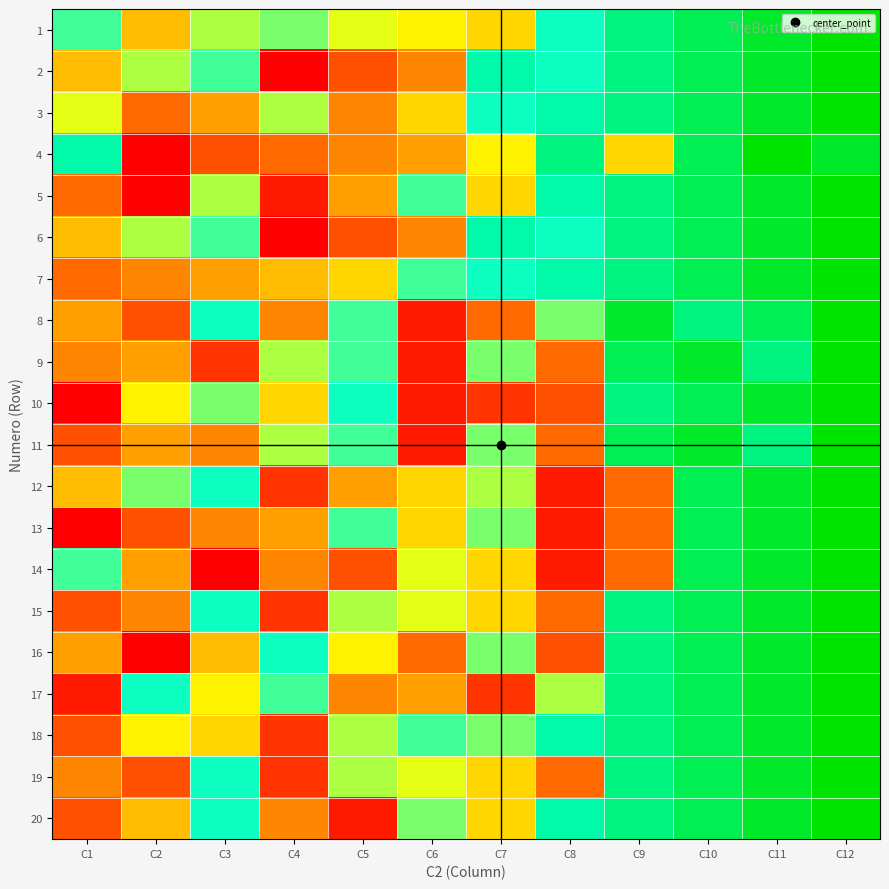

Reading right to left, extract all data points from this chart.

1: C12=20	C11=19	C10=18	C9=17	C8=15	C7=9	C6=10	C5=11	C4=13	C3=12	C2=8	C1=14
2: C12=20	C11=19	C10=18	C9=17	C8=15	C7=16	C6=6	C5=4	C4=1	C3=14	C2=12	C1=8
3: C12=20	C11=19	C10=18	C9=17	C8=16	C7=15	C6=9	C5=6	C4=12	C3=7	C2=5	C1=11
4: C12=19	C11=20	C10=18	C9=9	C8=17	C7=10	C6=7	C5=6	C4=5	C3=4	C2=1	C1=16
5: C12=20	C11=19	C10=18	C9=17	C8=16	C7=9	C6=14	C5=7	C4=2	C3=12	C2=1	C1=5
6: C12=20	C11=19	C10=18	C9=17	C8=15	C7=16	C6=6	C5=4	C4=1	C3=14	C2=12	C1=8
7: C12=20	C11=19	C10=18	C9=17	C8=16	C7=15	C6=14	C5=9	C4=8	C3=7	C2=6	C1=5
8: C12=20	C11=18	C10=17	C9=19	C8=13	C7=5	C6=2	C5=14	C4=6	C3=15	C2=4	C1=7
9: C12=20	C11=17	C10=19	C9=18	C8=5	C7=13	C6=2	C5=14	C4=12	C3=3	C2=7	C1=6
10: C12=20	C11=19	C10=18	C9=17	C8=4	C7=3	C6=2	C5=15	C4=9	C3=13	C2=10	C1=1
11: C12=20	C11=17	C10=19	C9=18	C8=5	C7=13	C6=2	C5=14	C4=12	C3=6	C2=7	C1=4
12: C12=20	C11=19	C10=18	C9=5	C8=2	C7=12	C6=9	C5=7	C4=3	C3=15	C2=13	C1=8
13: C12=20	C11=19	C10=18	C9=5	C8=2	C7=13	C6=9	C5=14	C4=7	C3=6	C2=4	C1=1
14: C12=20	C11=19	C10=18	C9=5	C8=2	C7=9	C6=11	C5=4	C4=6	C3=1	C2=7	C1=14
15: C12=20	C11=19	C10=18	C9=17	C8=5	C7=9	C6=11	C5=12	C4=3	C3=15	C2=6	C1=4
16: C12=20	C11=19	C10=18	C9=17	C8=4	C7=13	C6=5	C5=10	C4=15	C3=8	C2=1	C1=7
17: C12=20	C11=19	C10=18	C9=17	C8=12	C7=3	C6=7	C5=6	C4=14	C3=10	C2=15	C1=2
18: C12=20	C11=19	C10=18	C9=17	C8=16	C7=13	C6=14	C5=12	C4=3	C3=9	C2=10	C1=4
19: C12=20	C11=19	C10=18	C9=17	C8=5	C7=9	C6=11	C5=12	C4=3	C3=15	C2=4	C1=6
20: C12=20	C11=19	C10=18	C9=17	C8=16	C7=9	C6=13	C5=2	C4=6	C3=15	C2=8	C1=4